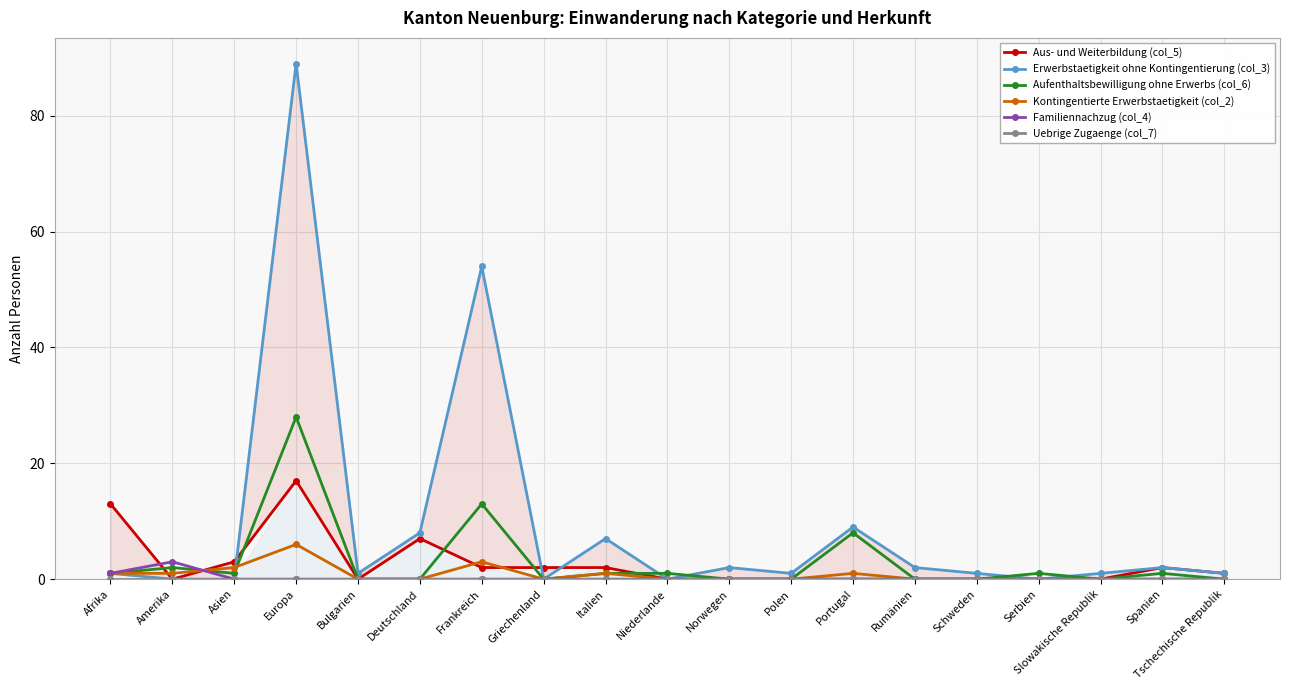

At how many categories does at least one series exceed 9?

3